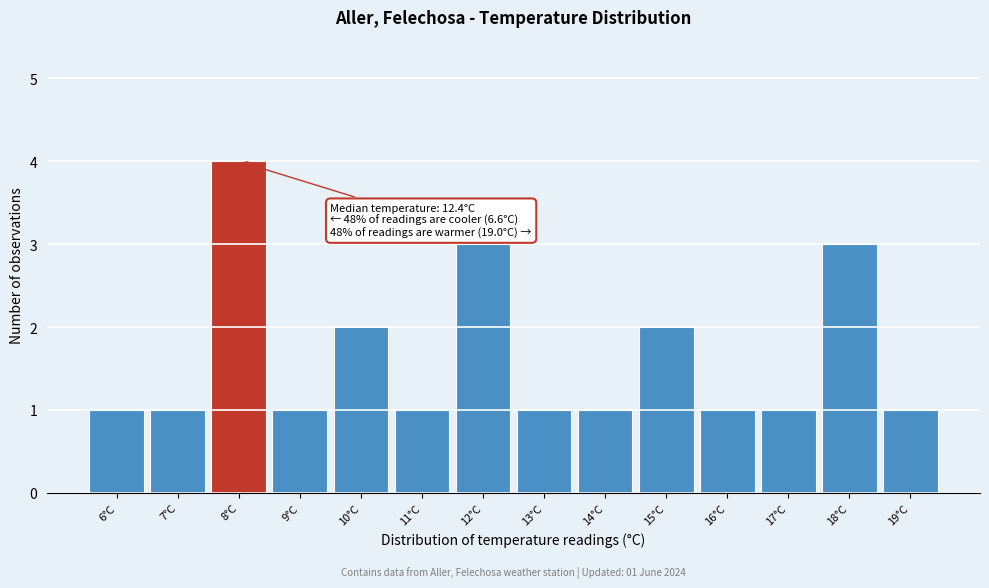

Reading left to right, what are all the values shown in this chart?

6°C=1	7°C=1	8°C=4	9°C=1	10°C=2	11°C=1	12°C=3	13°C=1	14°C=1	15°C=2	16°C=1	17°C=1	18°C=3	19°C=1